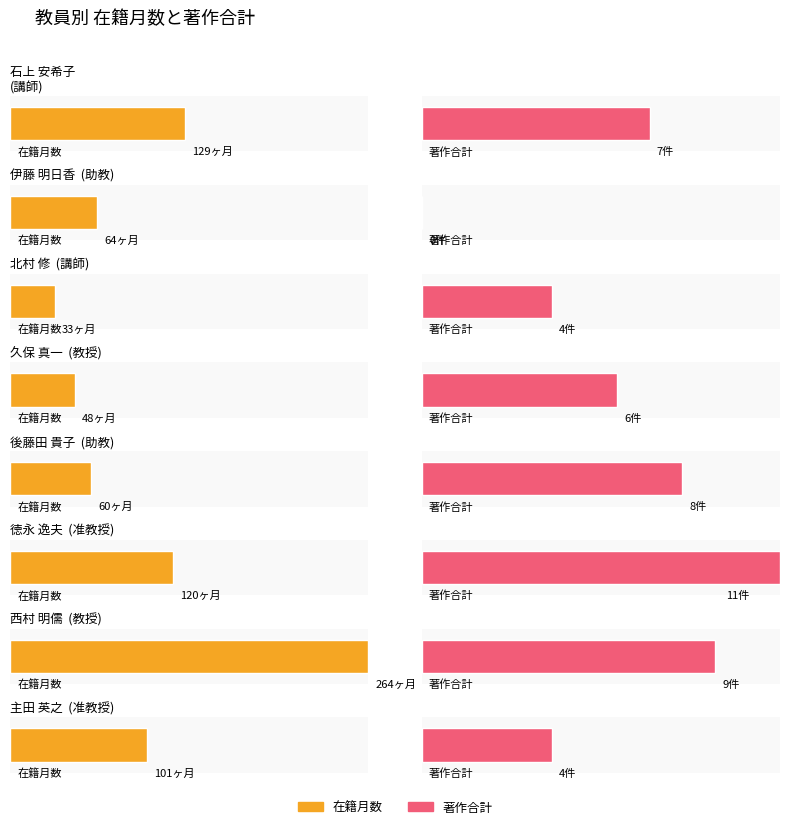

What is the sum of the 在籍月数 values at 久保 真一 and 北村 修?

81